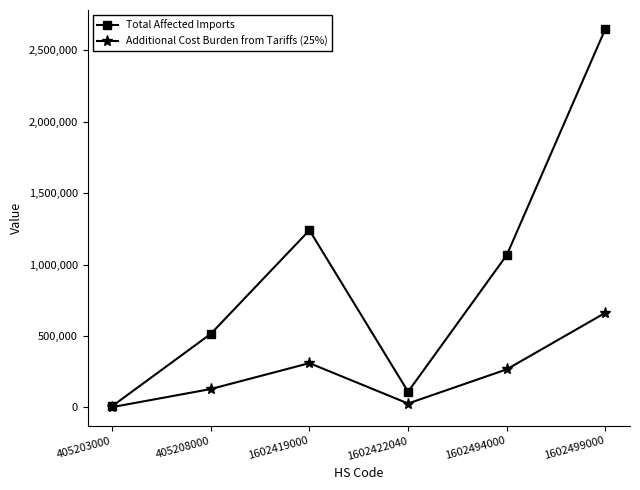

The Additional Cost Burden from Tariffs (25%) series shows 27455.5 at 1602422040. True or false?

True